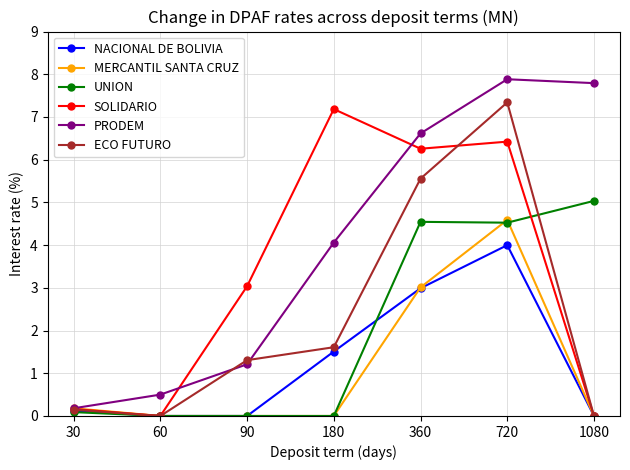

Reading left to right, extract all data points from this chart.

NACIONAL DE BOLIVIA: 30=0.1	60=0.0	90=0.0	180=1.5	360=3.0	720=4.0	1080=0.0
MERCANTIL SANTA CRUZ: 30=0.2	60=0.0	90=0.0	180=0.0	360=3.0	720=4.6	1080=0.0
UNION: 30=0.1	60=0.0	90=0.0	180=0.0	360=4.5	720=4.5	1080=5.0
SOLIDARIO: 30=0.2	60=0.0	90=3.0	180=7.2	360=6.3	720=6.4	1080=0.0
PRODEM: 30=0.2	60=0.5	90=1.2	180=4.1	360=6.6	720=7.9	1080=7.8
ECO FUTURO: 30=0.1	60=0.0	90=1.3	180=1.6	360=5.6	720=7.3	1080=0.0